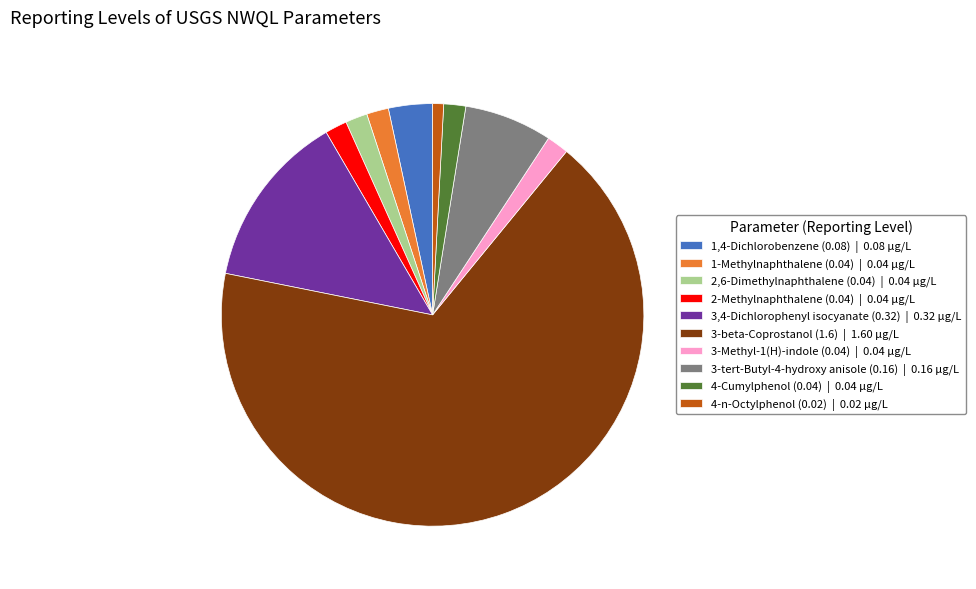

What is the smallest slice in the pie chart?

4-n-Octylphenol (0.02)